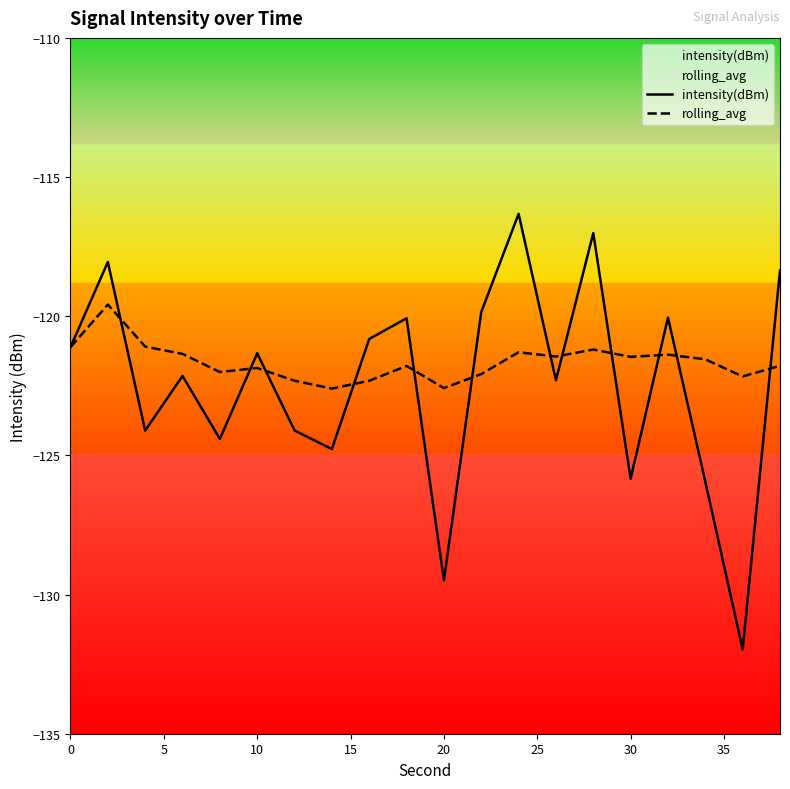

What is the maximum value shown in the chart?

-116.3